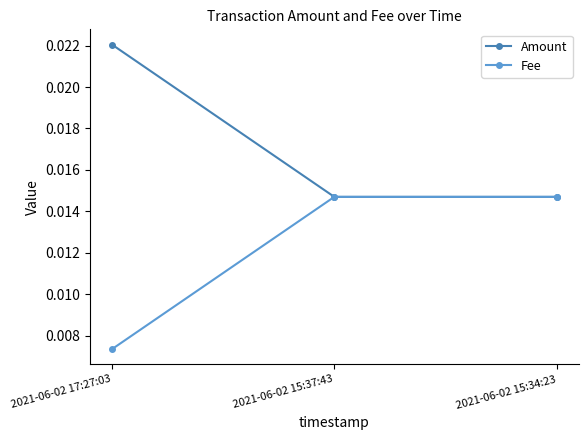

Is the value of Amount at 2021-06-02 15:34:23 greater than the value of Fee at 2021-06-02 17:27:03?

Yes